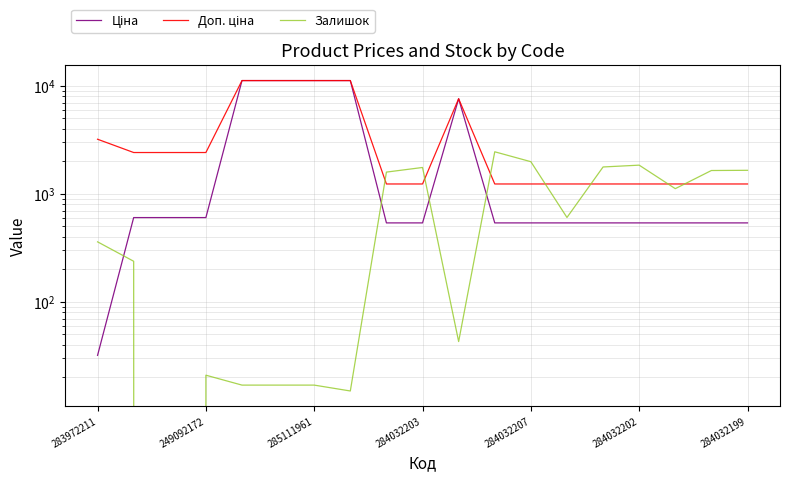

What is the value of the Ціна point at the 19th from the left?

539.0